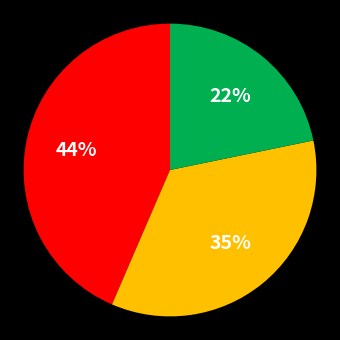

To the nearest percent, what is the difference between the largest and smallest slice percentages?

22%